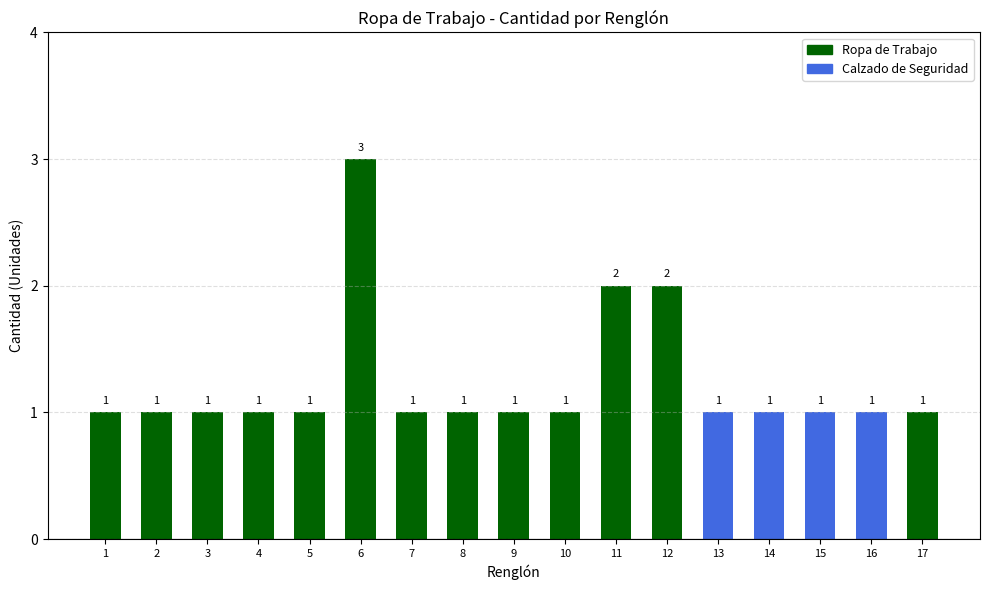

What is the greatest value displayed?

3